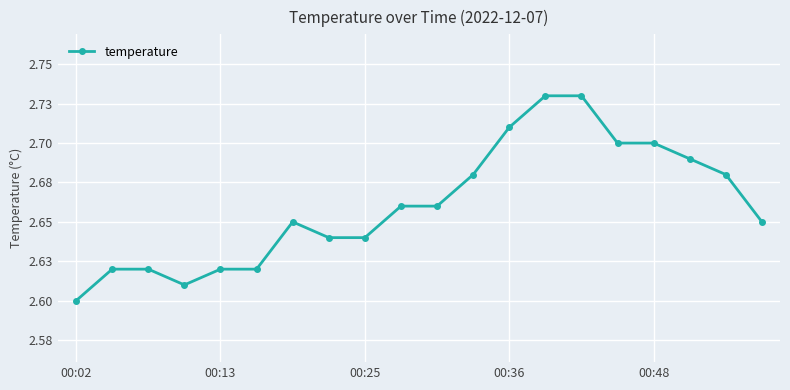

True or false: there are more than 2 points higher than both neighbors.

False